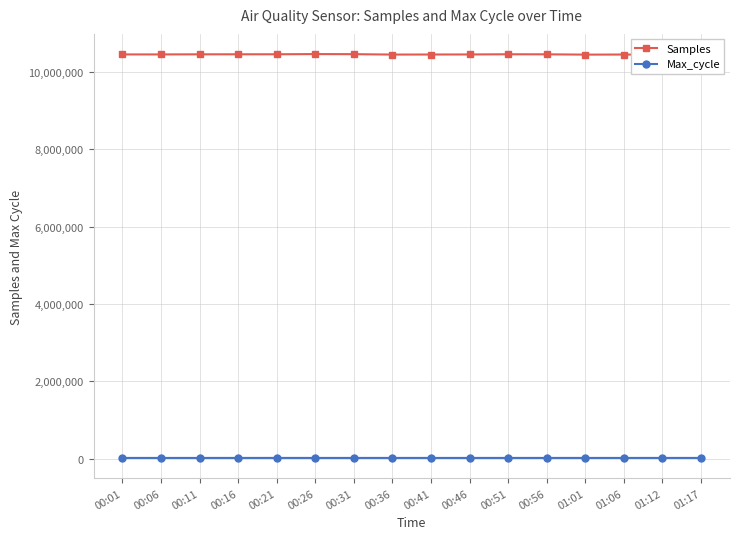

Count the number of categories in the chart.

16